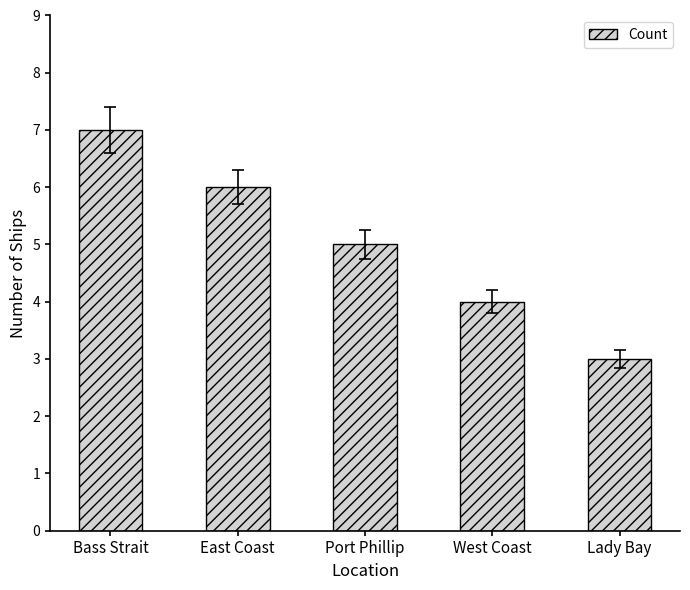

What is the difference between the maximum and second lowest values?

3